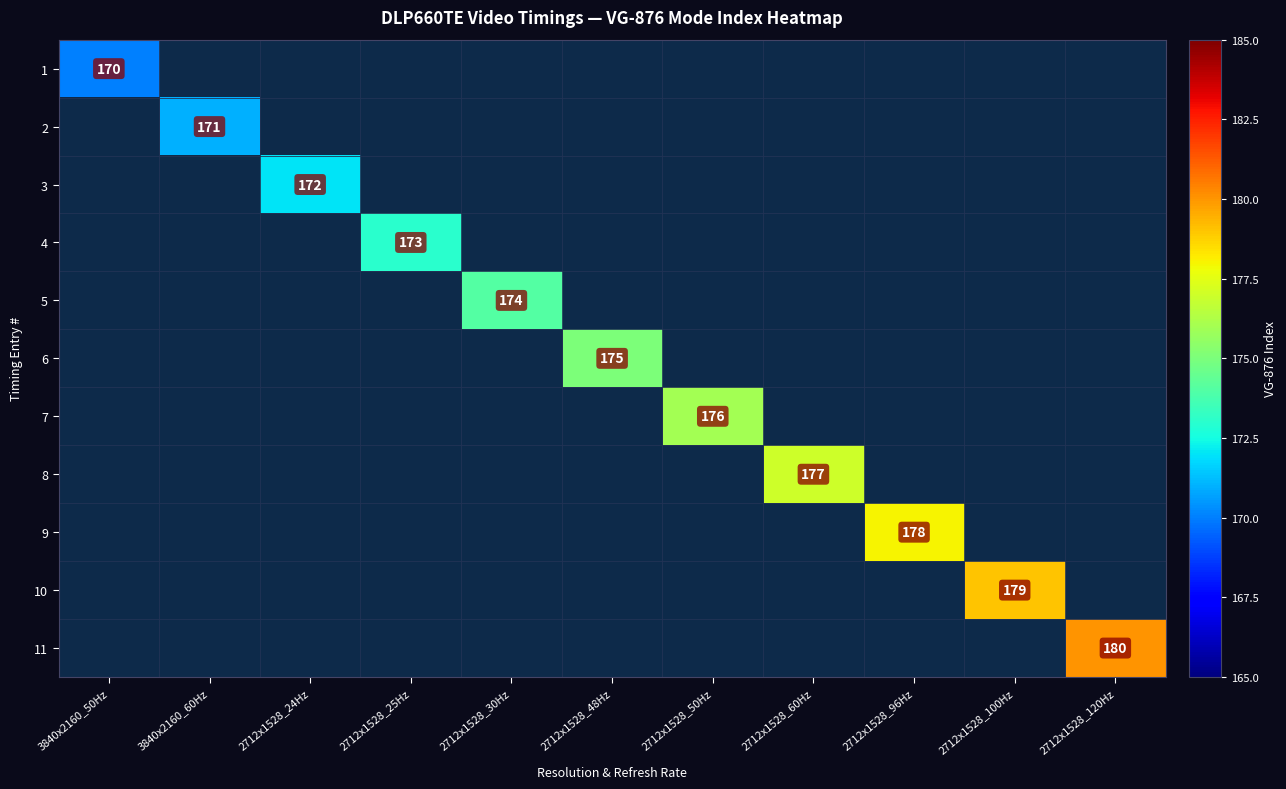

Which has a higher value, 3840x2160_50Hz or 2712x1528_25Hz?

2712x1528_25Hz